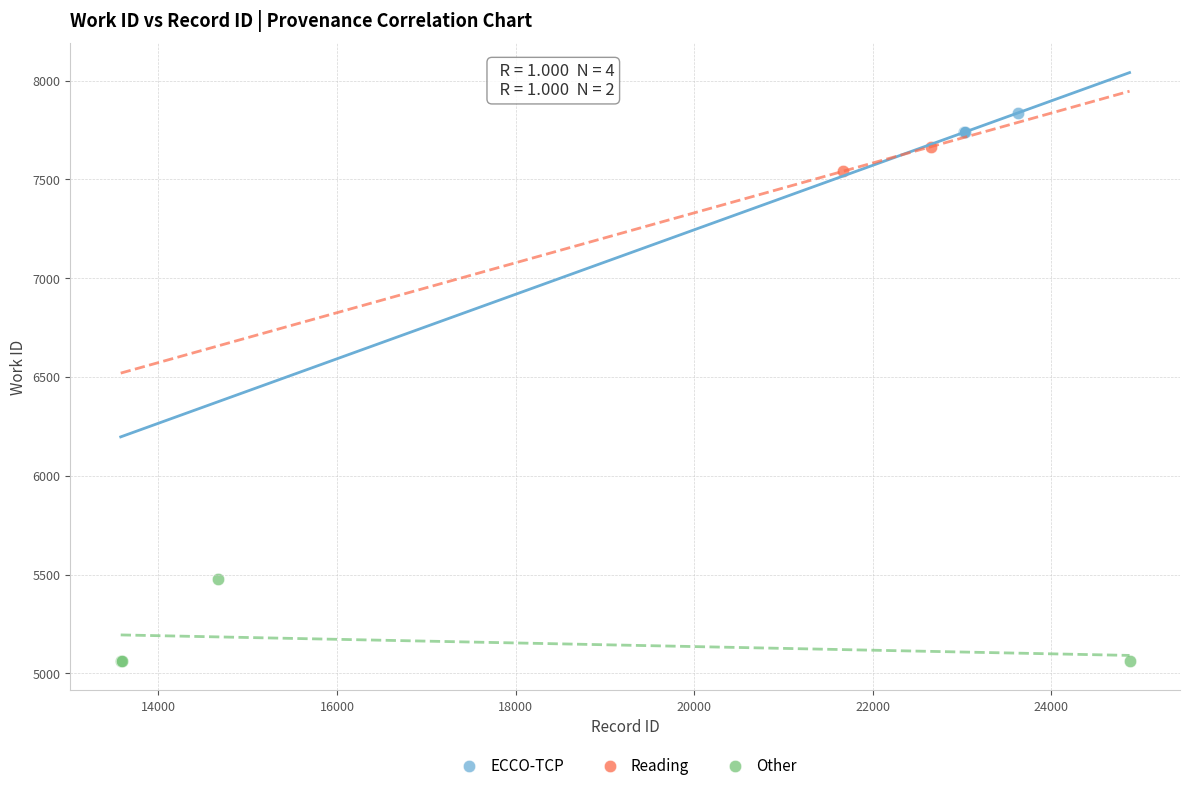

What are all the series names shown in the legend?

ECCO-TCP, Reading, Other